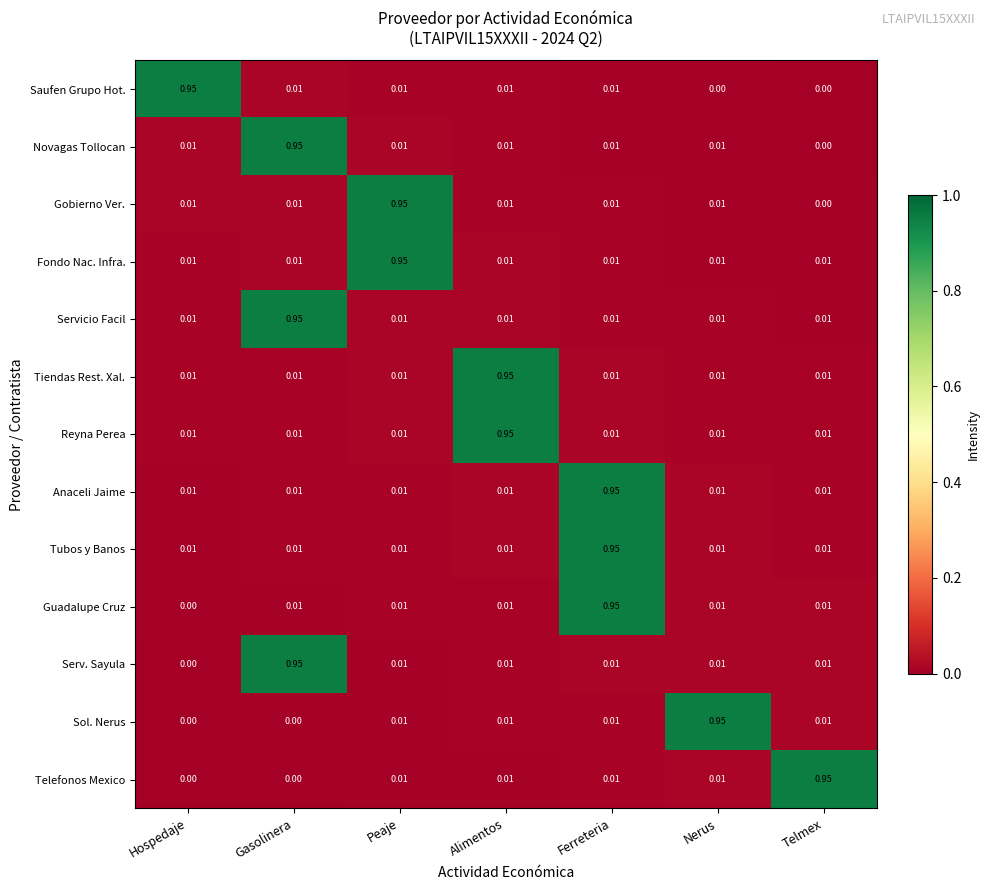

Where is Novagas Tollocan nearest to the value 0?

Telmex